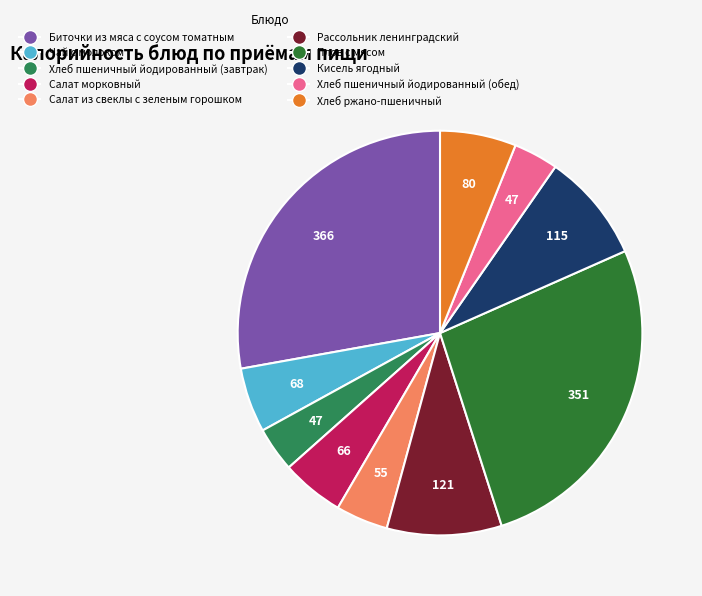

Count the number of slices in the pie.

10